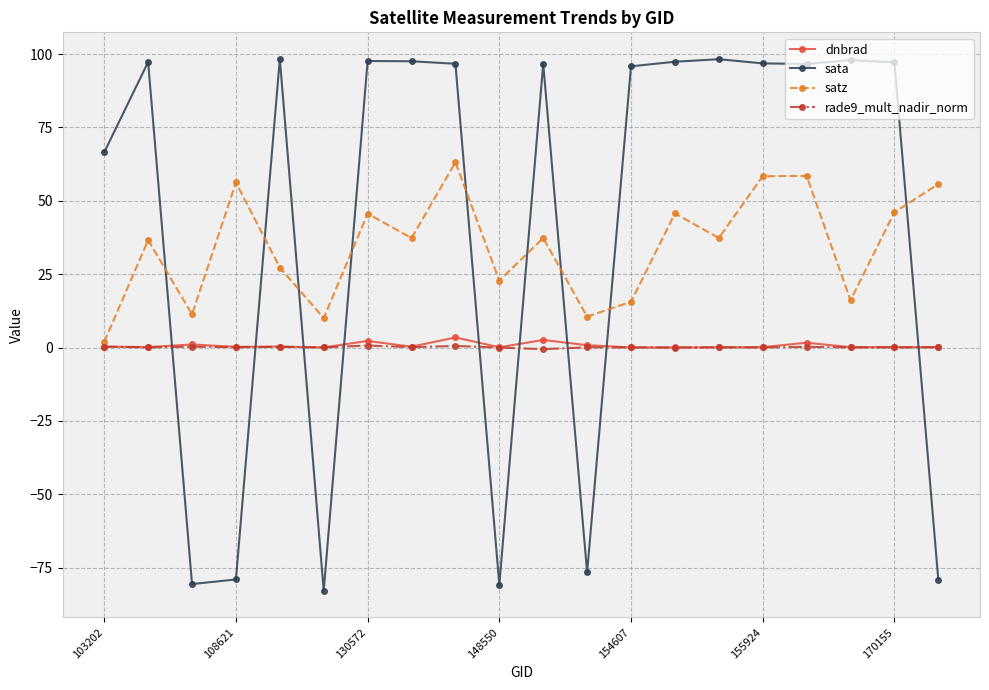

True or false: sata and satz cross at least once.

True